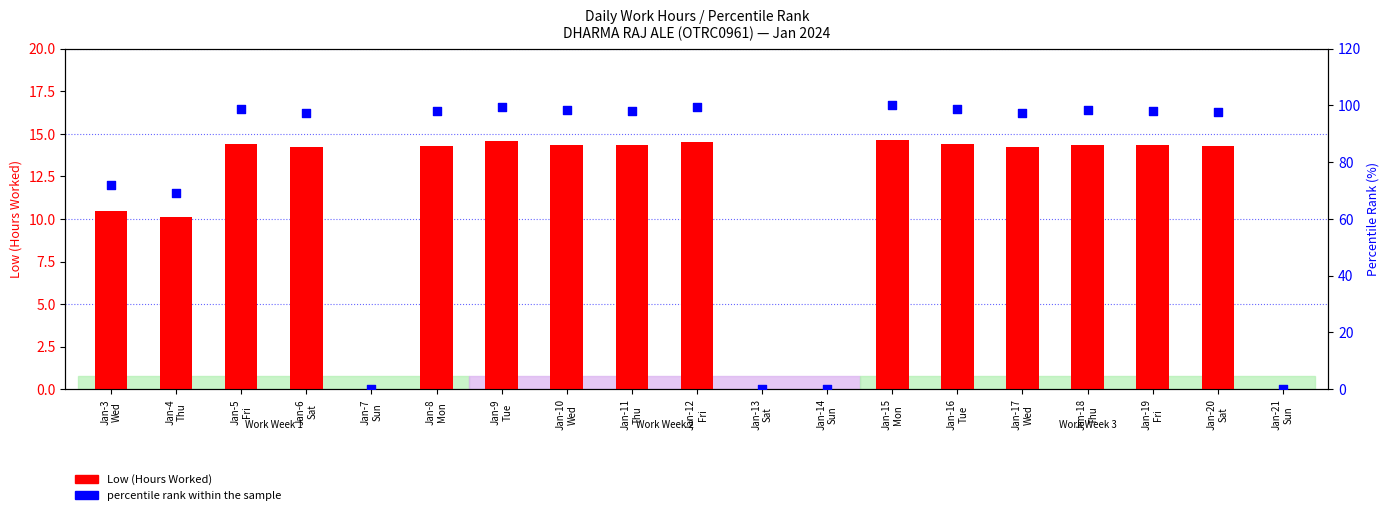

What is the total value across all series at Jan-20
Sat?

112.0